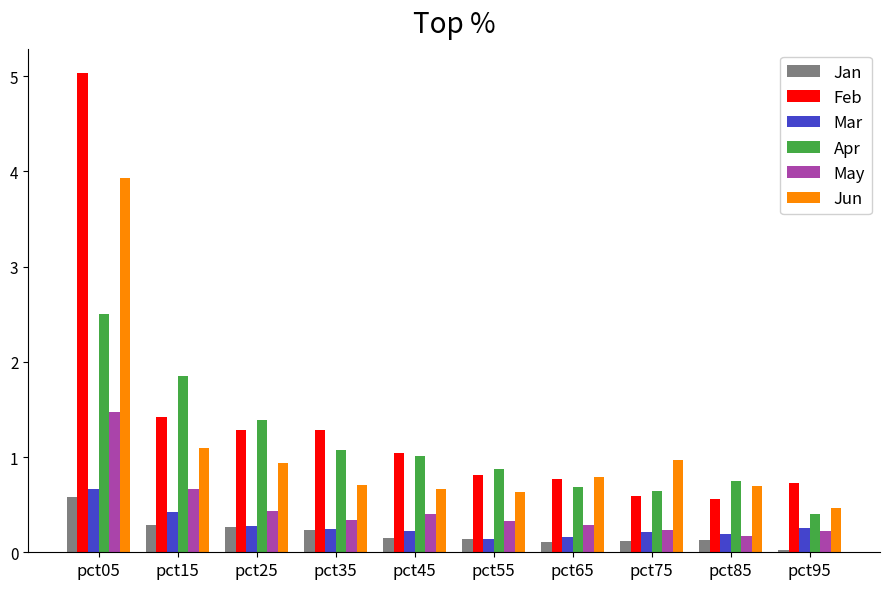

List the series in order of their peak value, lowest first.

Jan, Mar, May, Apr, Jun, Feb